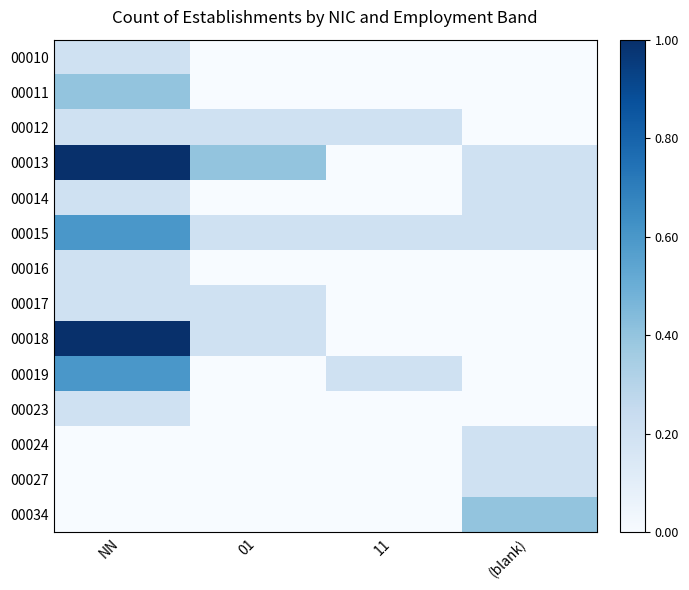

What is the maximum value shown in the chart?

1.0